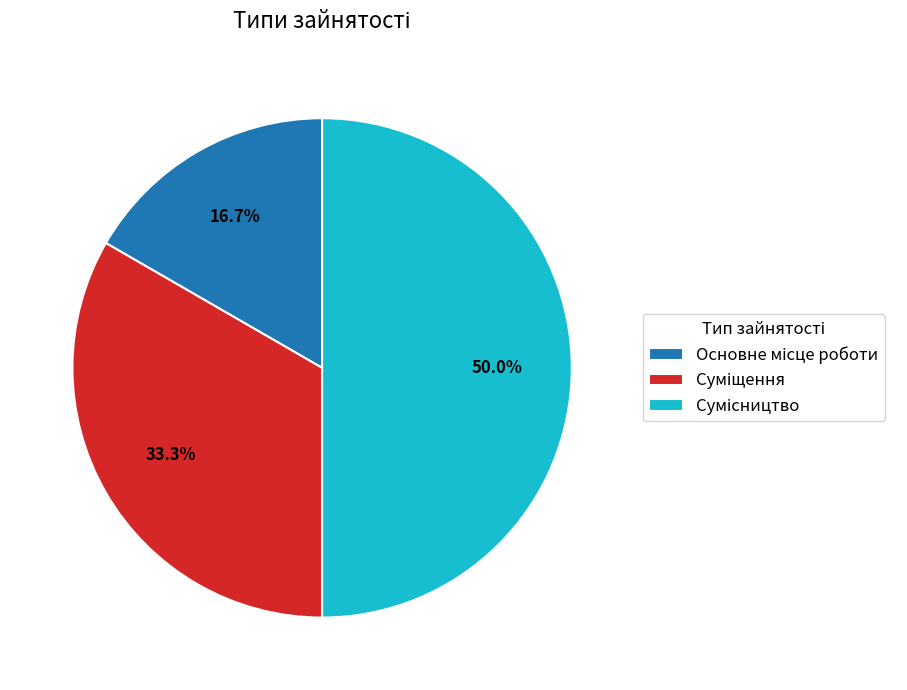

How many slices are in this pie chart?

3